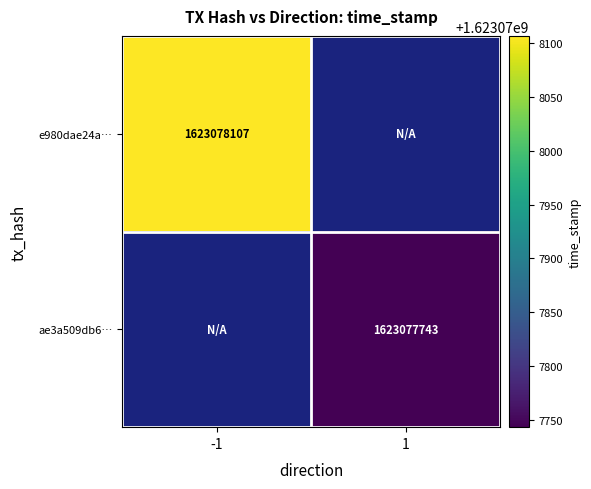

Which series changed the most between direction and time_stamp?

e980dae24ae5e078348ee45a9b7e032b976f9ec